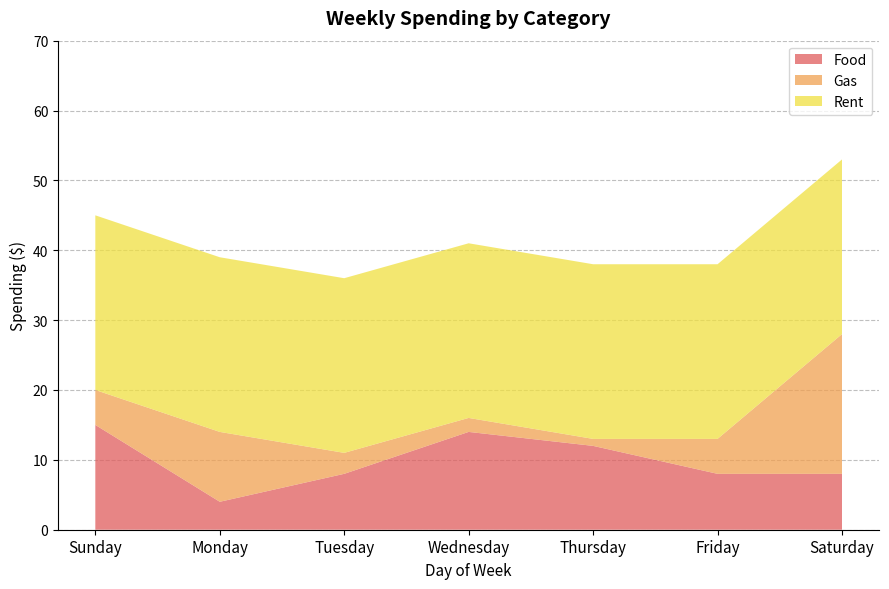

Reading left to right, list all the values displayed in this chart.

Food: Sunday=15	Monday=4	Tuesday=8	Wednesday=14	Thursday=12	Friday=8	Saturday=8
Gas: Sunday=5	Monday=10	Tuesday=3	Wednesday=2	Thursday=1	Friday=5	Saturday=20
Rent: Sunday=25	Monday=25	Tuesday=25	Wednesday=25	Thursday=25	Friday=25	Saturday=25